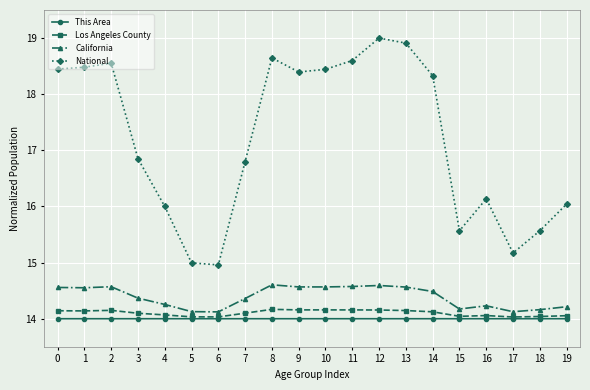

Is it true that This Area equals 8.8 at 0?

False